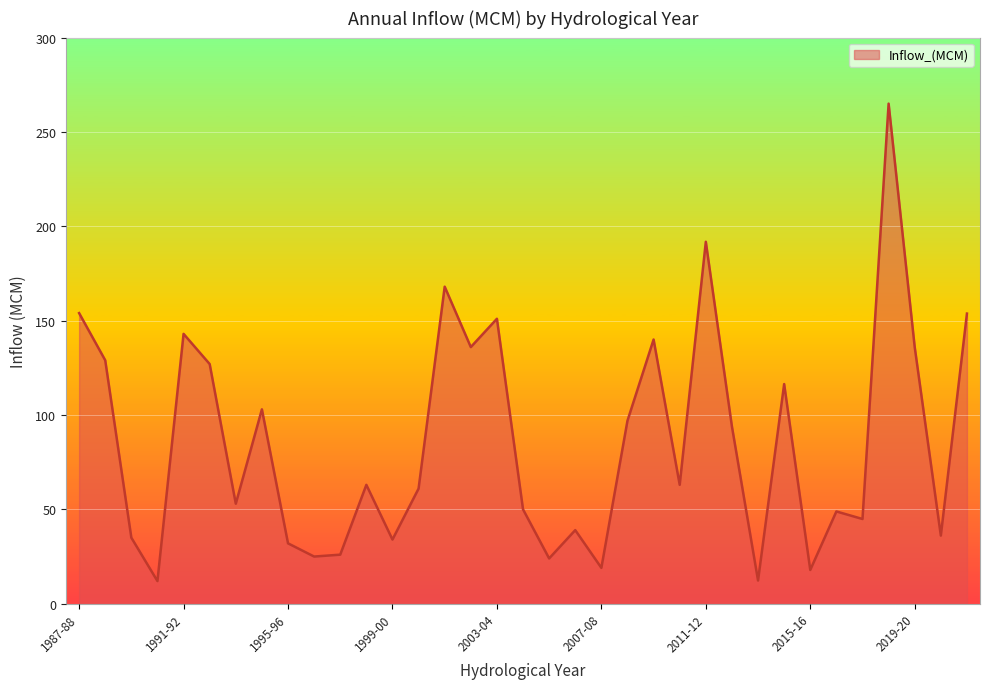

What is the smallest value displayed?

12.0